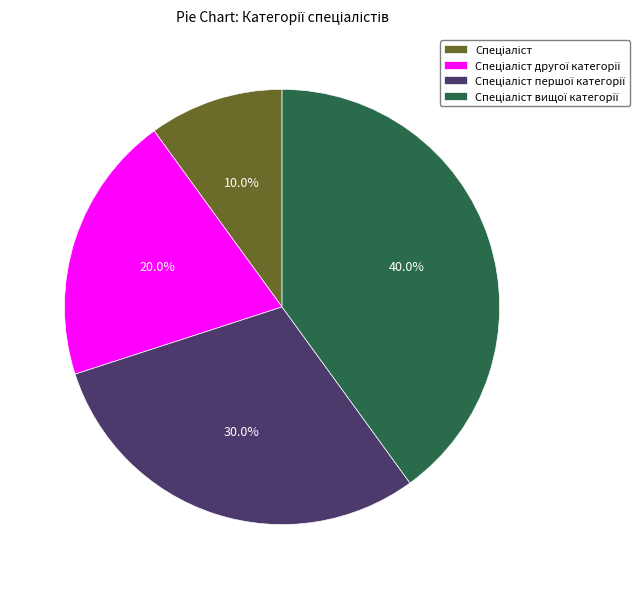

Is there any slice that represents more than half of the pie?

No